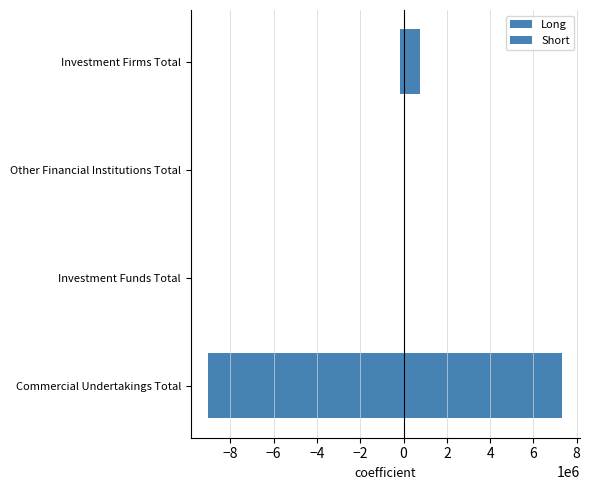

Which series has the largest total across all categories?

Long